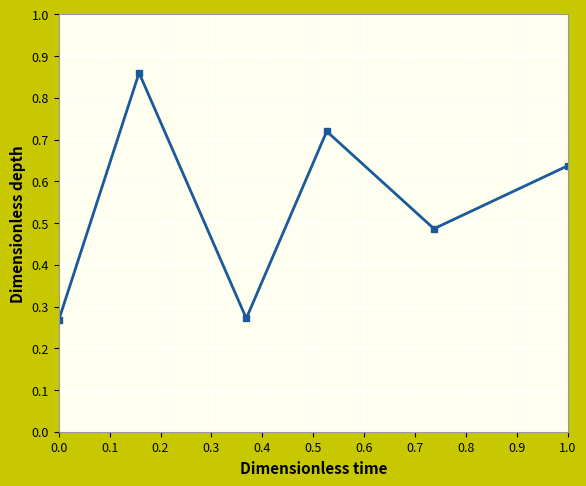

What is the sum of all values?

3.2